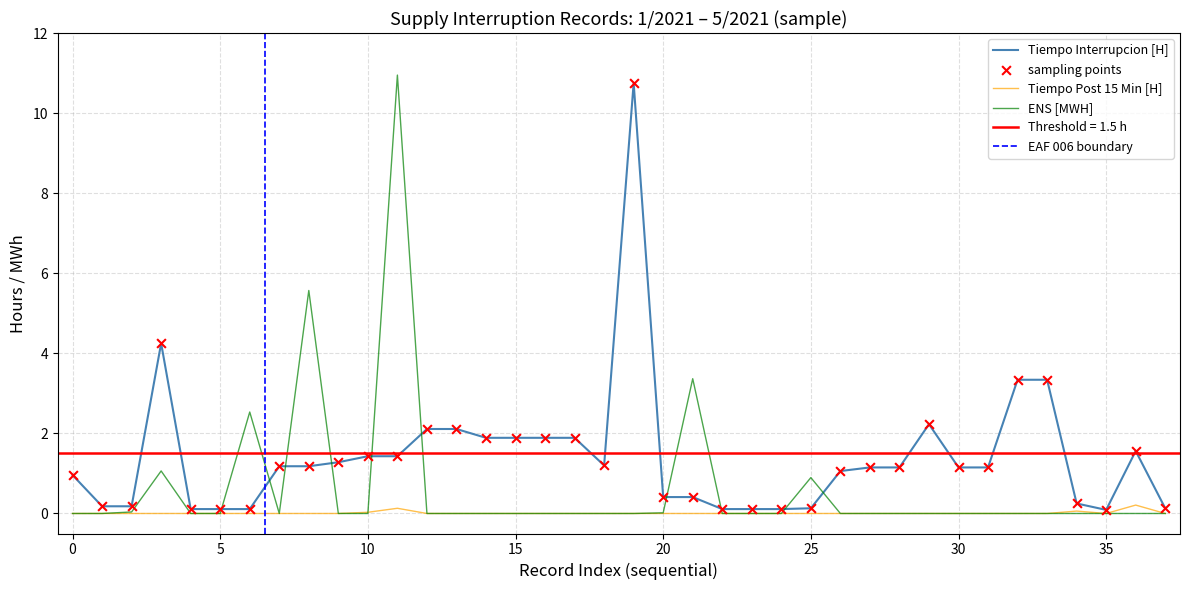

What are all the series names shown in the legend?

Tiempo Interrupcion [H], Tiempo Post 15 Min [H], ENS [MWH]